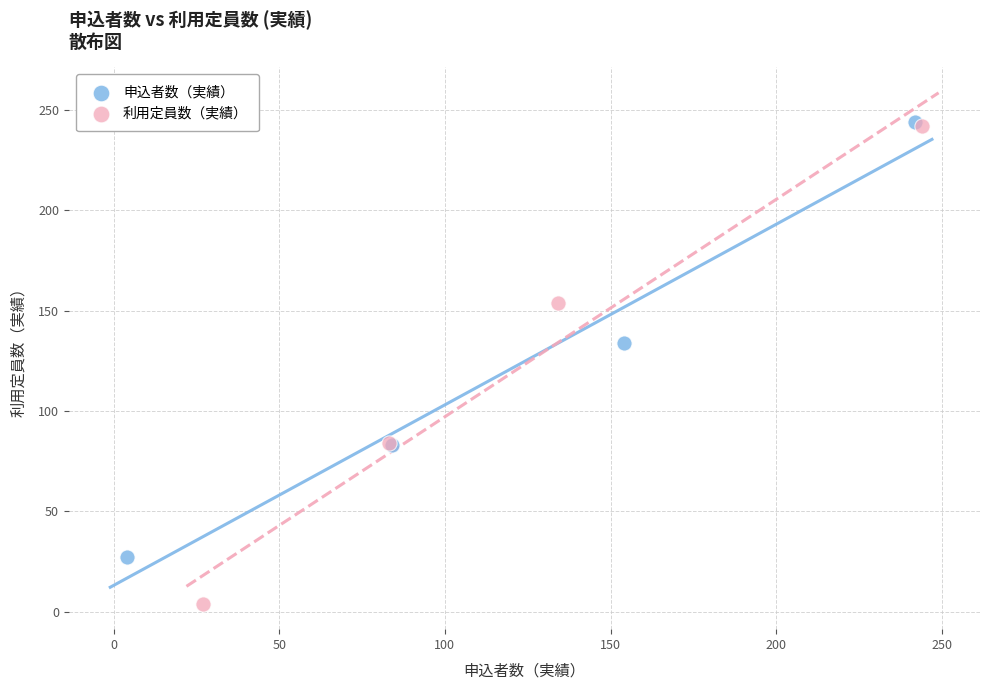

What are all the series names shown in the legend?

申込者数（実績）, 利用定員数（実績）